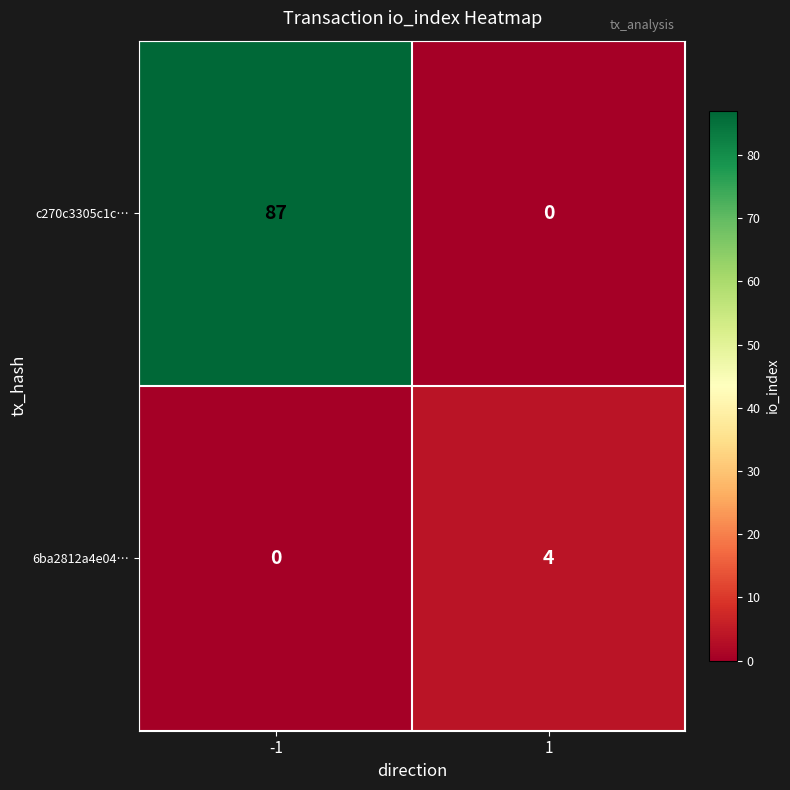

Reading left to right, what are all the values shown in this chart?

c270c3305c1c…: -1=87	1=0
6ba2812a4e04…: -1=0	1=4